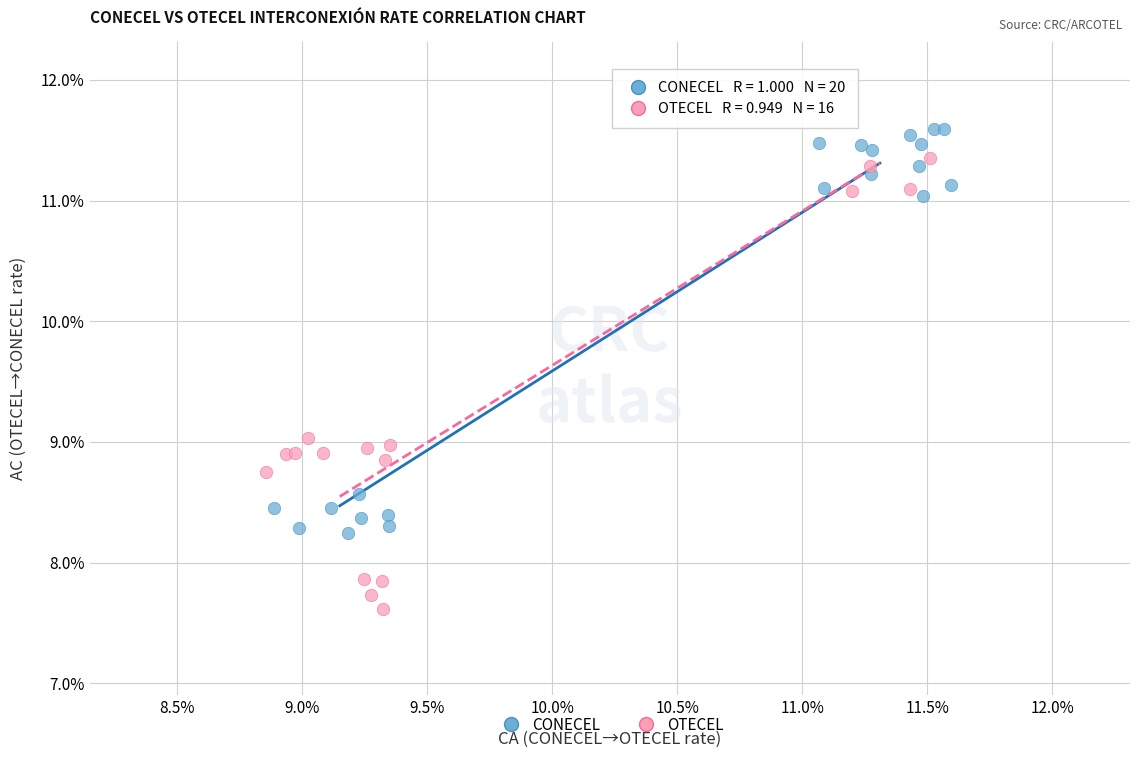

Which series has the largest Y range (max minus min)?

OTECEL